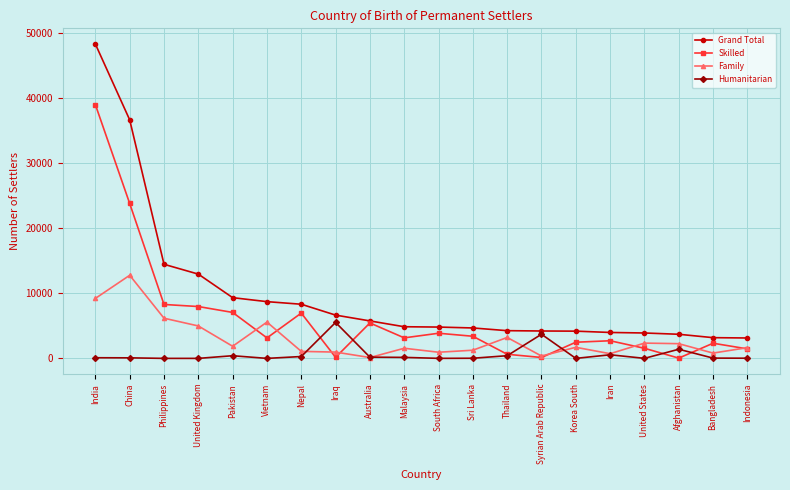

Rank the series by their average value, from lowest to highest.

Humanitarian, Family, Skilled, Grand Total